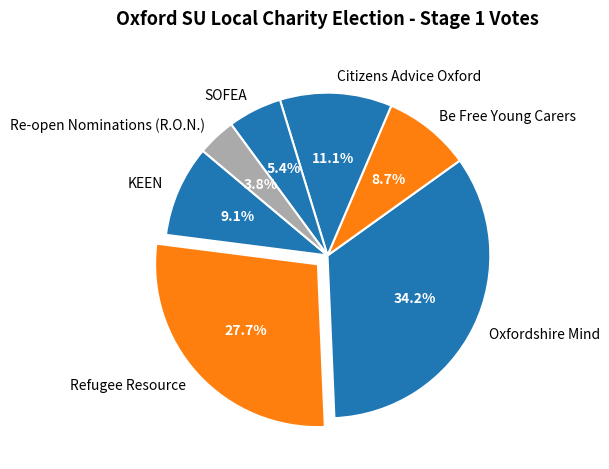

To the nearest percent, what is the combined percentage of Refugee Resource and Oxfordshire Mind?

62%